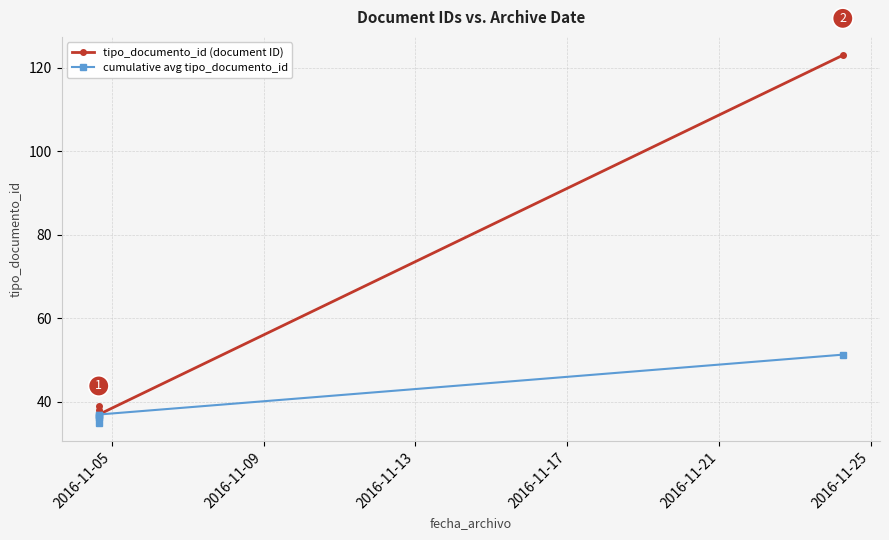

What is the sum of the cumulative avg tipo_documento_id values at 2016-11-21 and 2016-11-05?

72.0